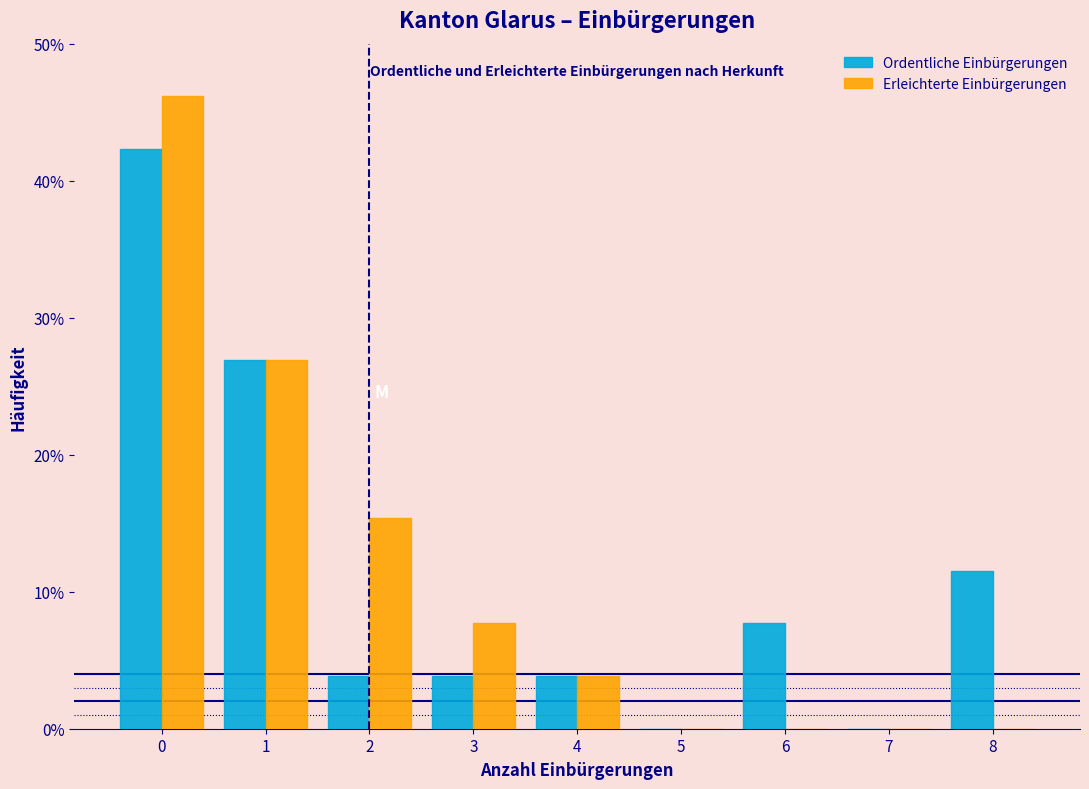

Reading right to left, list all the values displayed in this chart.

Ordentliche Einbürgerungen: 8=11.5	7=0.0	6=7.7	5=0.0	4=3.8	3=3.8	2=3.8	1=26.9	0=42.3
Erleichterte Einbürgerungen: 8=0.0	7=0.0	6=0.0	5=0.0	4=3.8	3=7.7	2=15.4	1=26.9	0=46.2